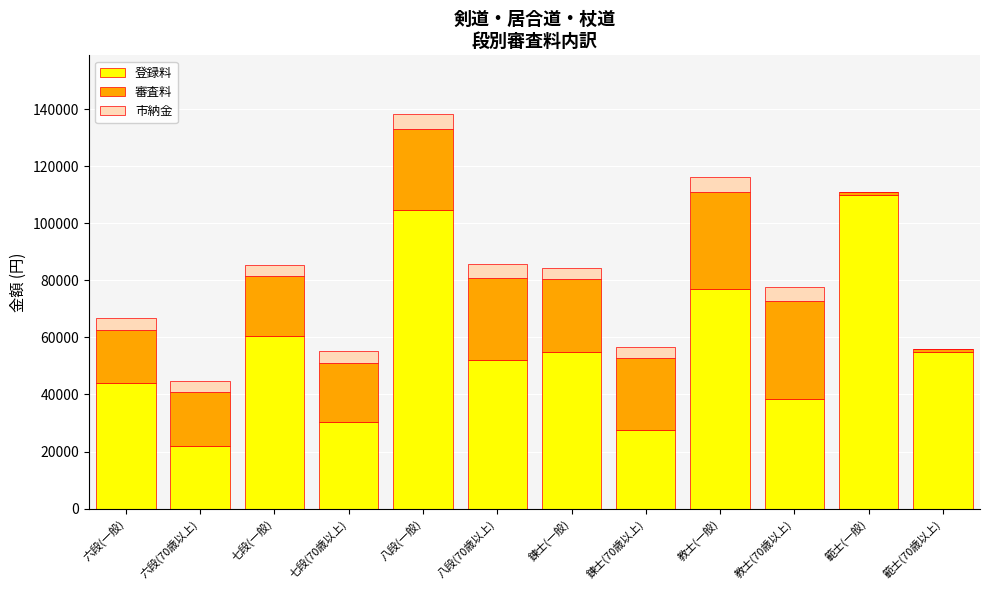

What is the highest value of the 登録料 series?

110000